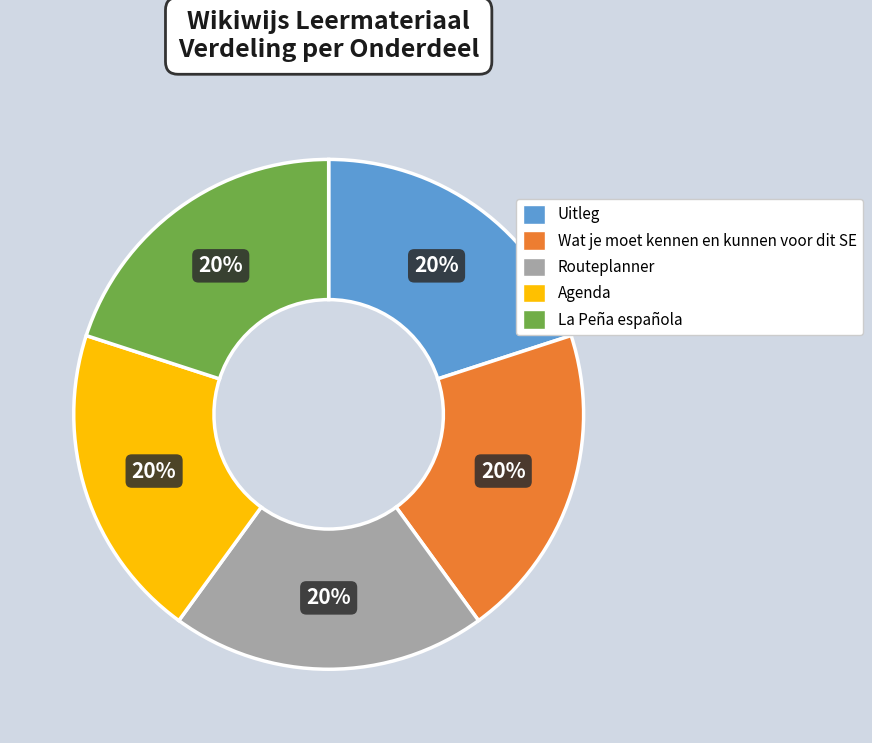

To the nearest percent, what is the average slice percentage?

20%